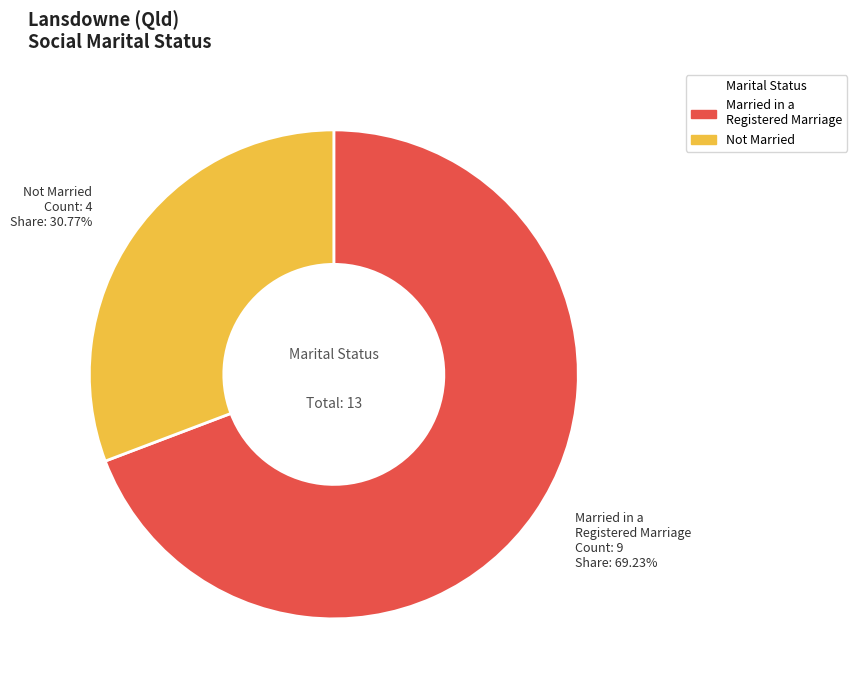

How many segments does this pie chart have?

2